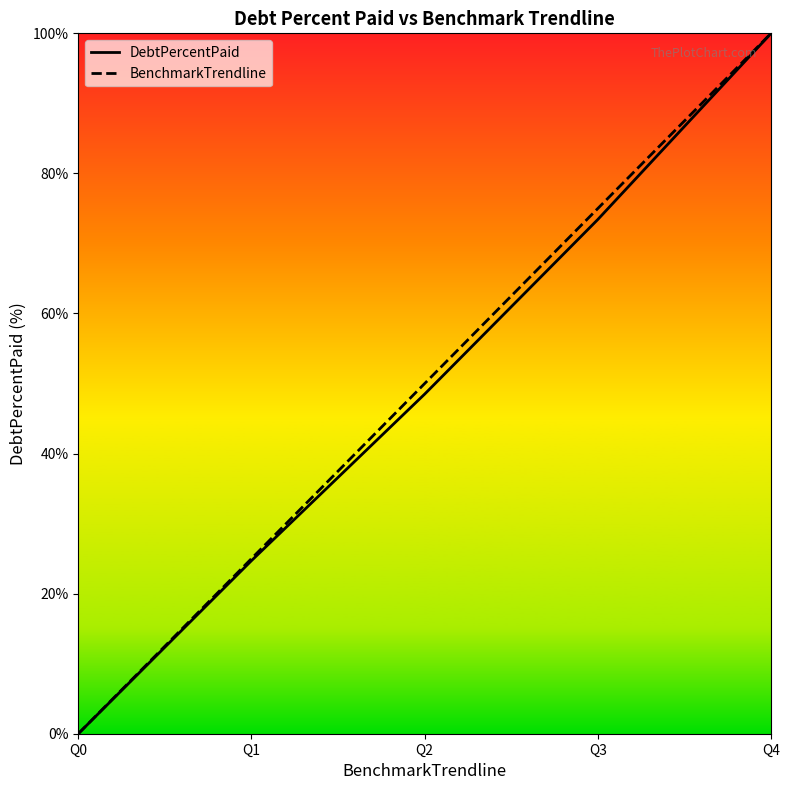

Reading left to right, extract all data points from this chart.

DebtPercentPaid: Q0=0.0	Q1=24.7	Q2=48.5	Q3=73.4	Q4=100.0
BenchmarkTrendline: Q0=0.0	Q1=25.0	Q2=50.0	Q3=75.0	Q4=100.0